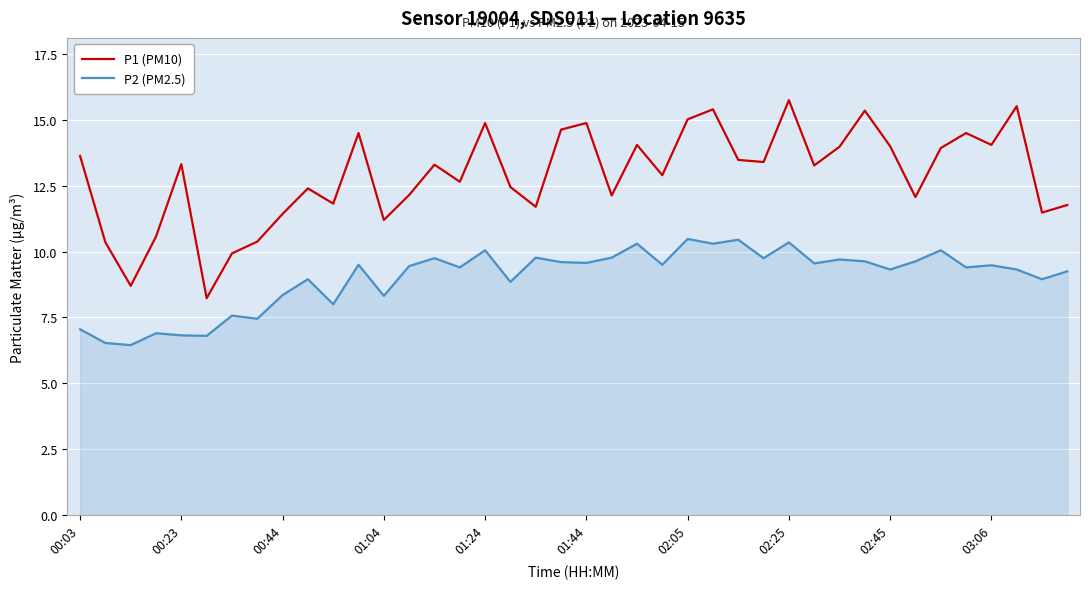

Rank the series by their maximum value, from highest to lowest.

P1 (PM10), P2 (PM2.5)